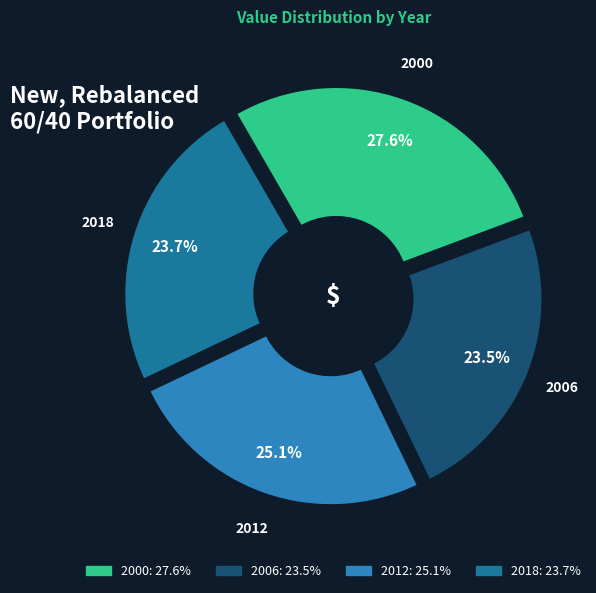

To the nearest percent, what percentage of the pie is 2006?

24%